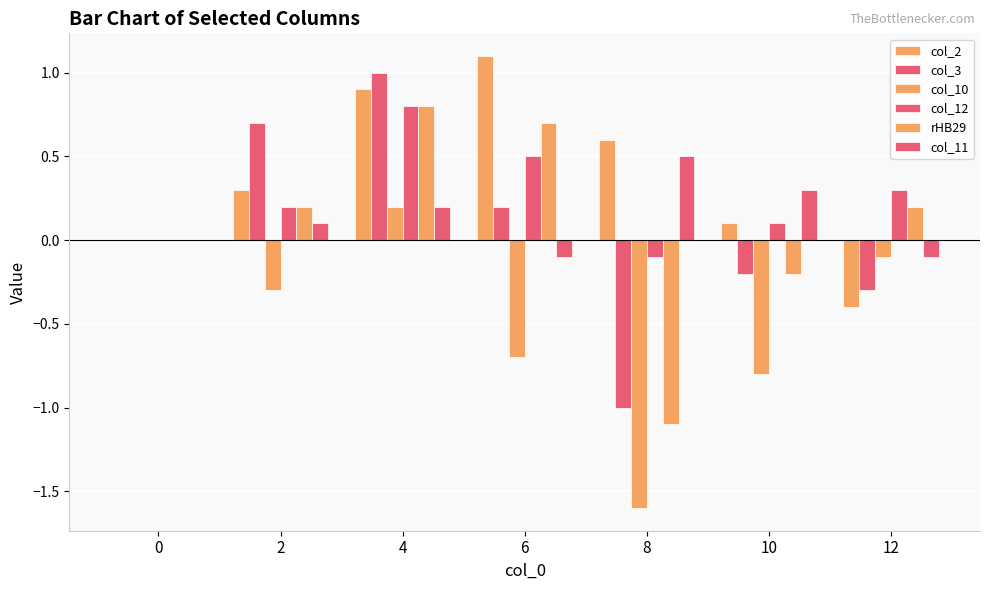

Which series changed the most between 4 and 10?

col_3